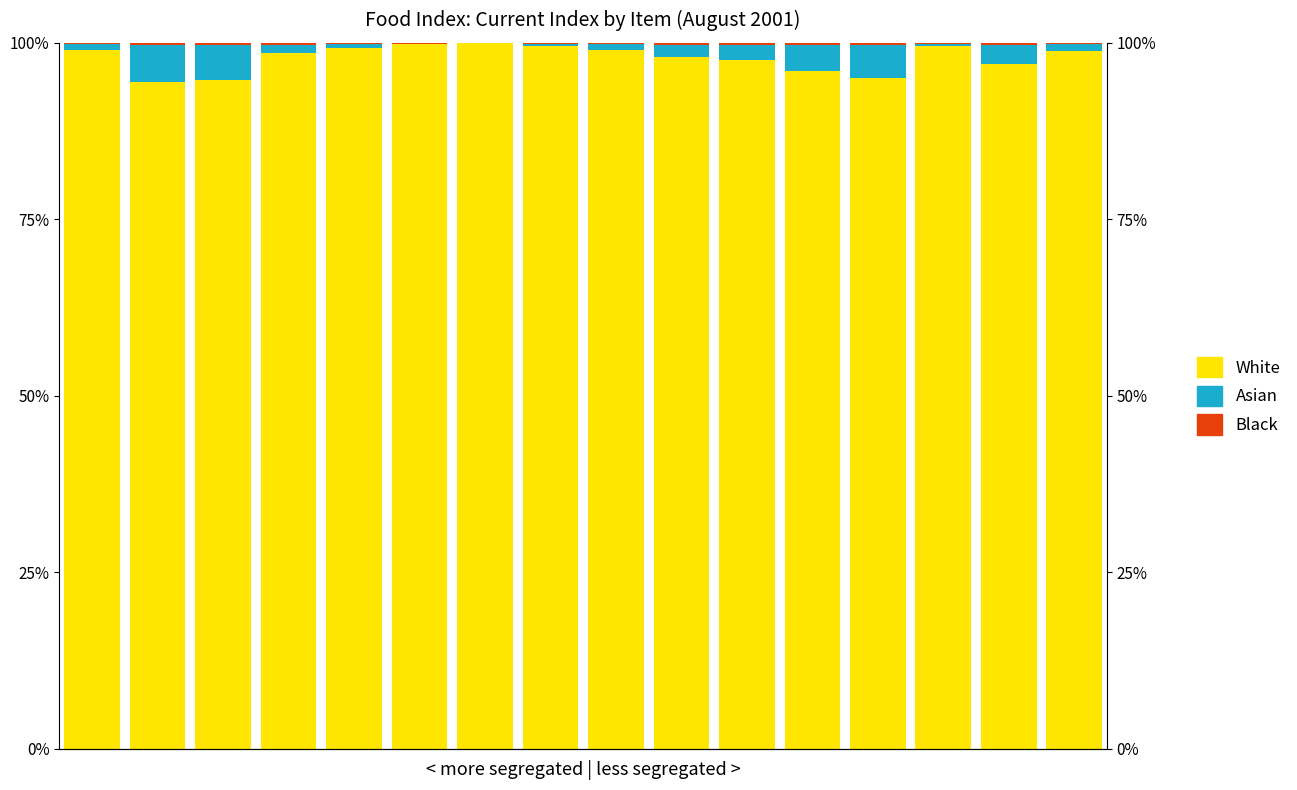

What is the sum of all Black values?

3.5